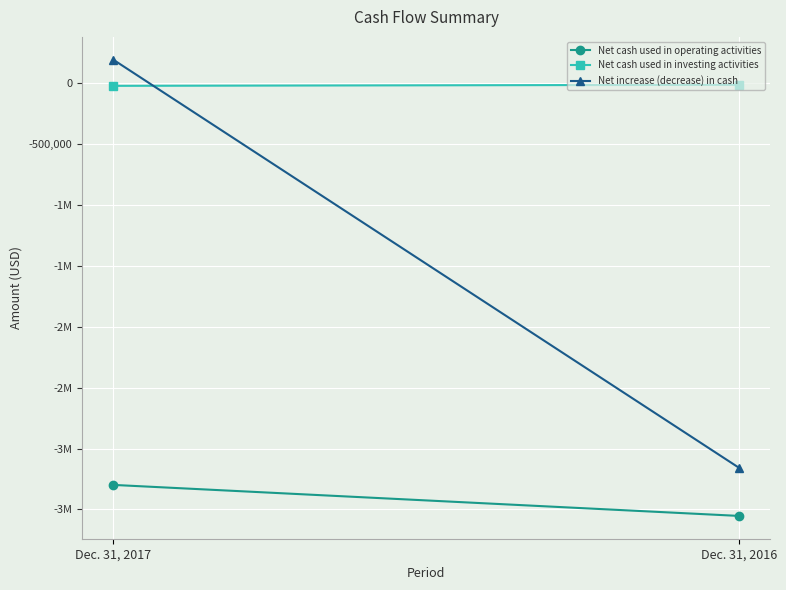

Is the value of Net cash used in operating activities at Dec. 31, 2017 greater than the value of Net cash used in investing activities at Dec. 31, 2017?

No